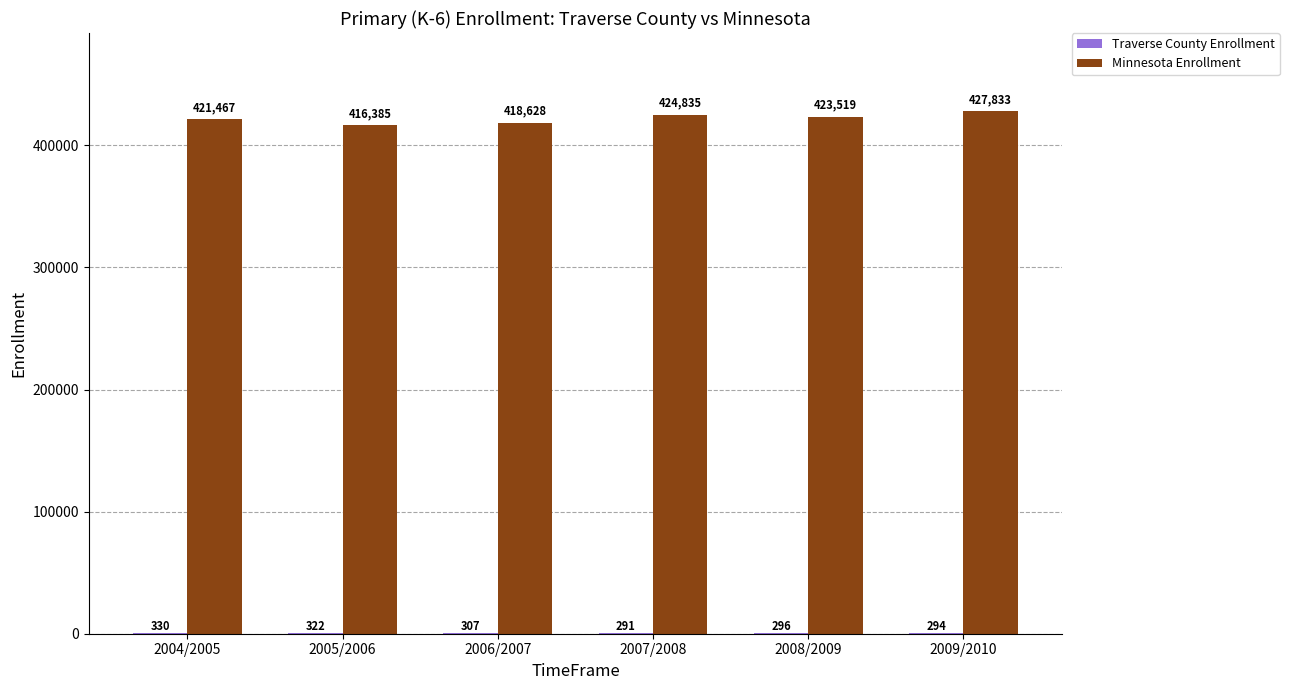

Which series has the largest total across all categories?

Minnesota Enrollment